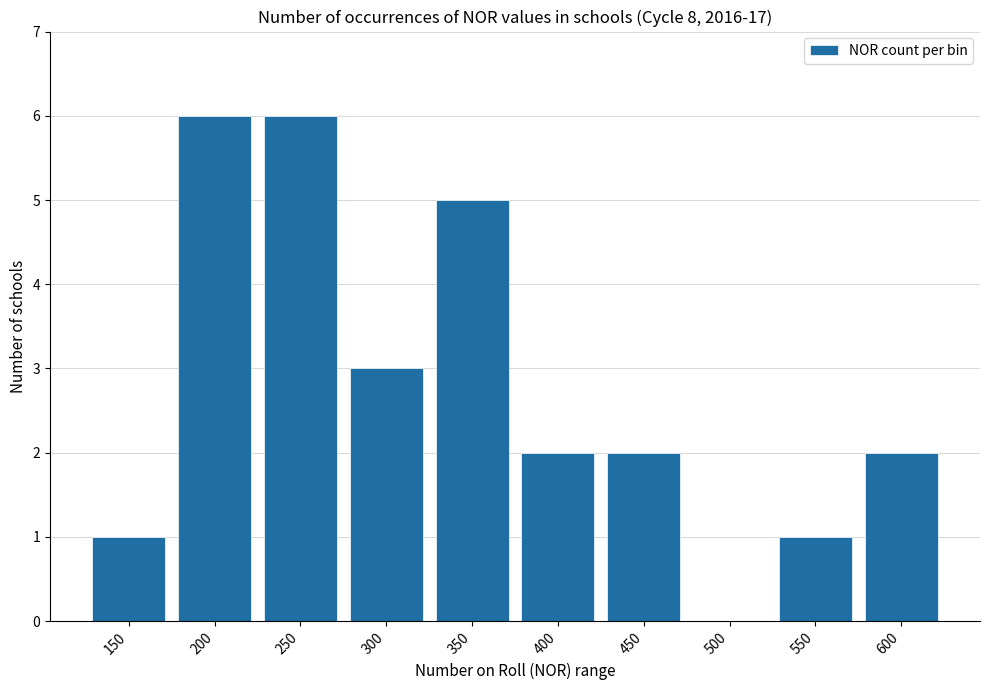

What is the maximum value shown in the chart?

6